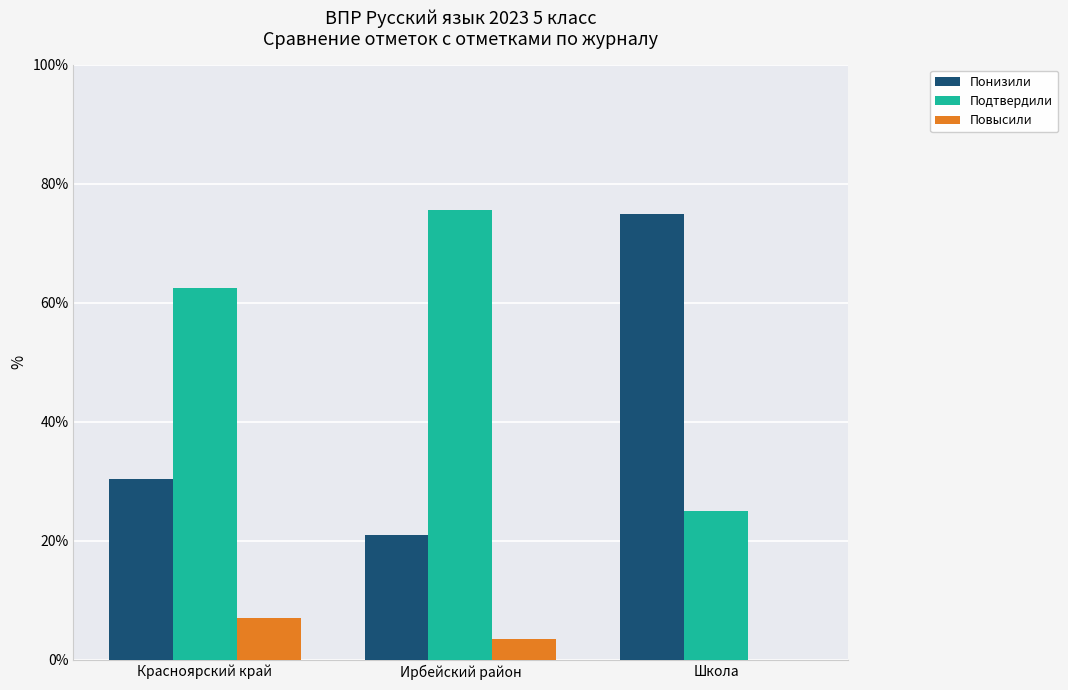

Is it true that Подтвердили equals 106.7 at Красноярский край?

False